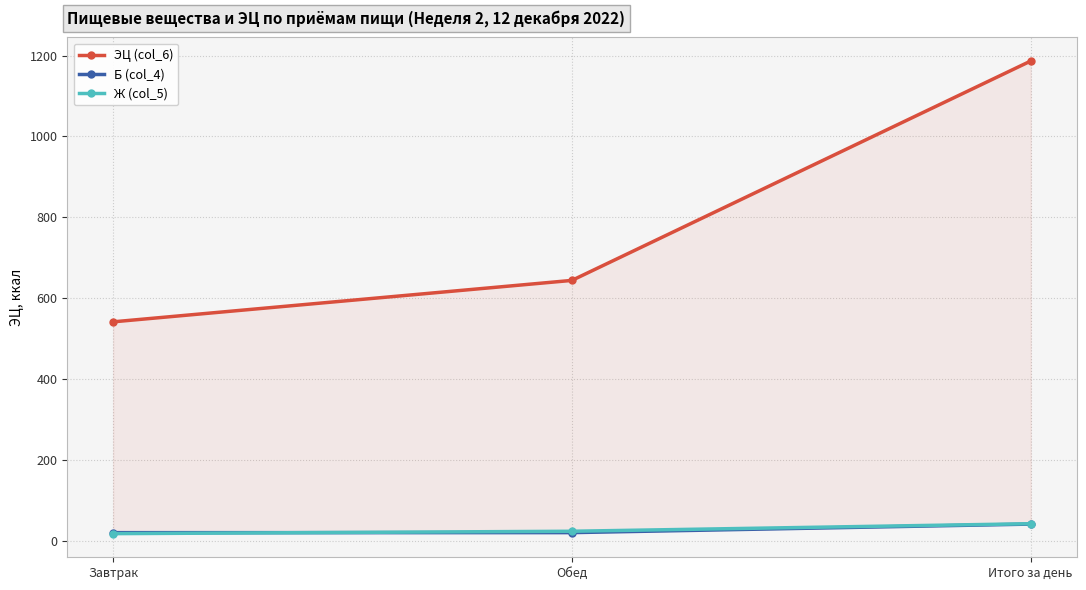

What is the value of the Б (col_4) point at the 1st from the left?

21.1